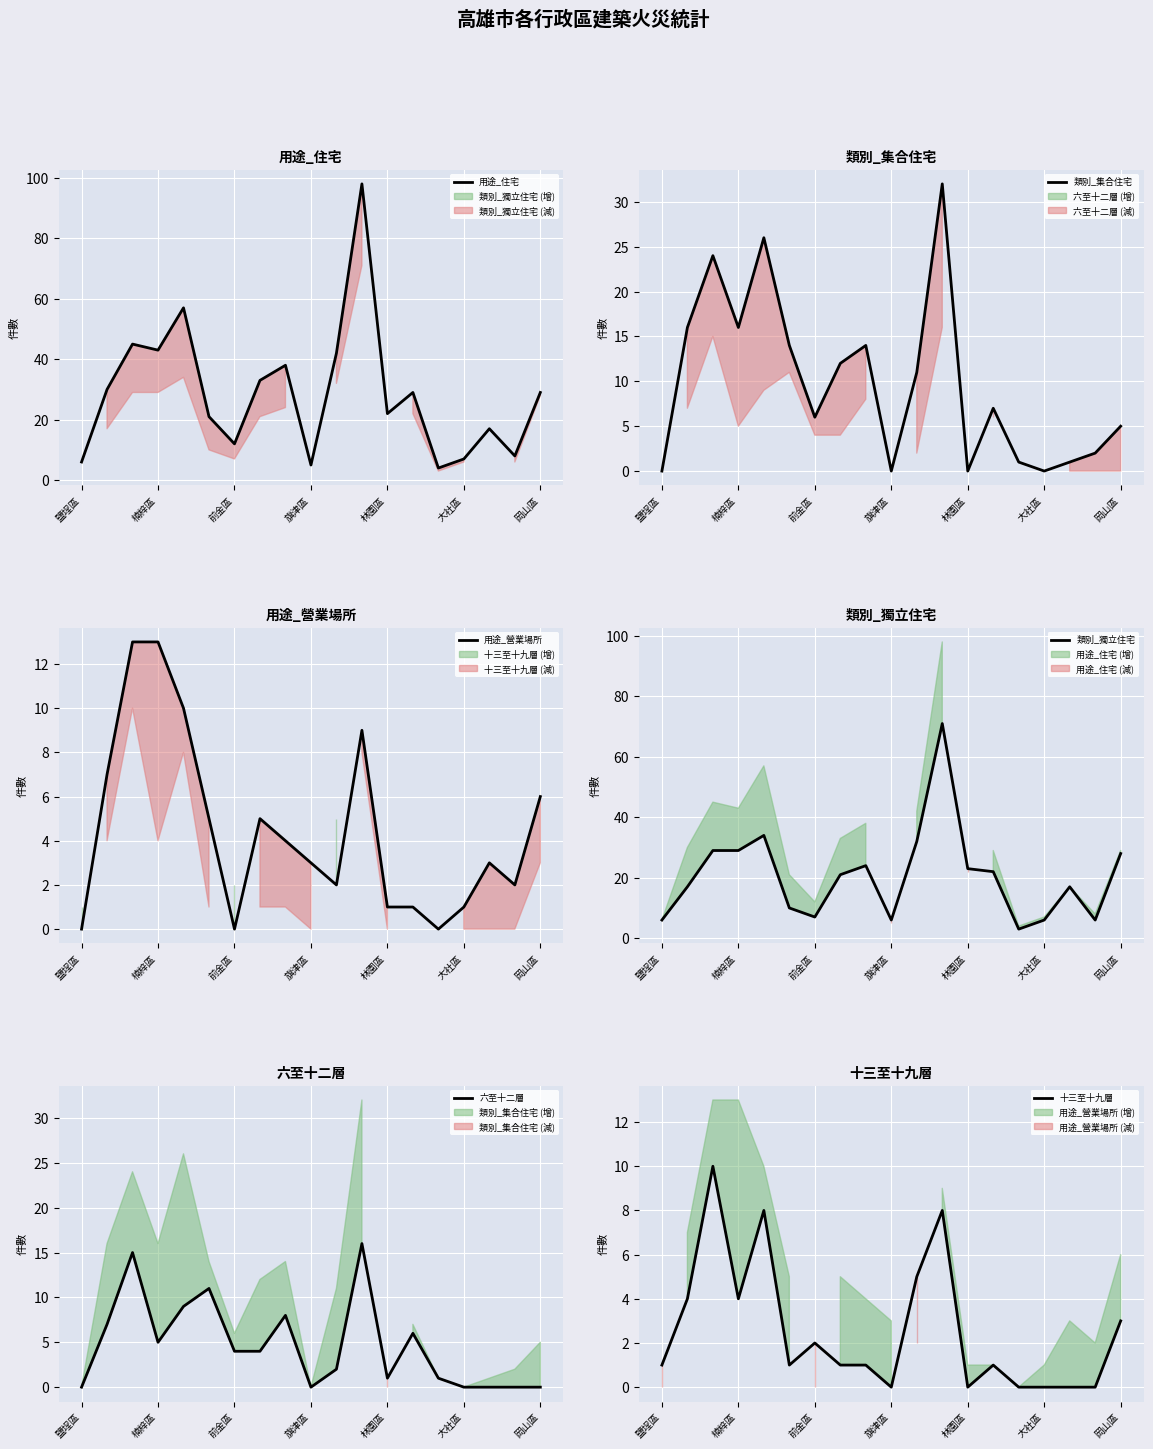

List the series in order of their peak value, lowest first.

十三至十九層, 用途_營業場所, 六至十二層, 類別_集合住宅, 類別_獨立住宅, 用途_住宅